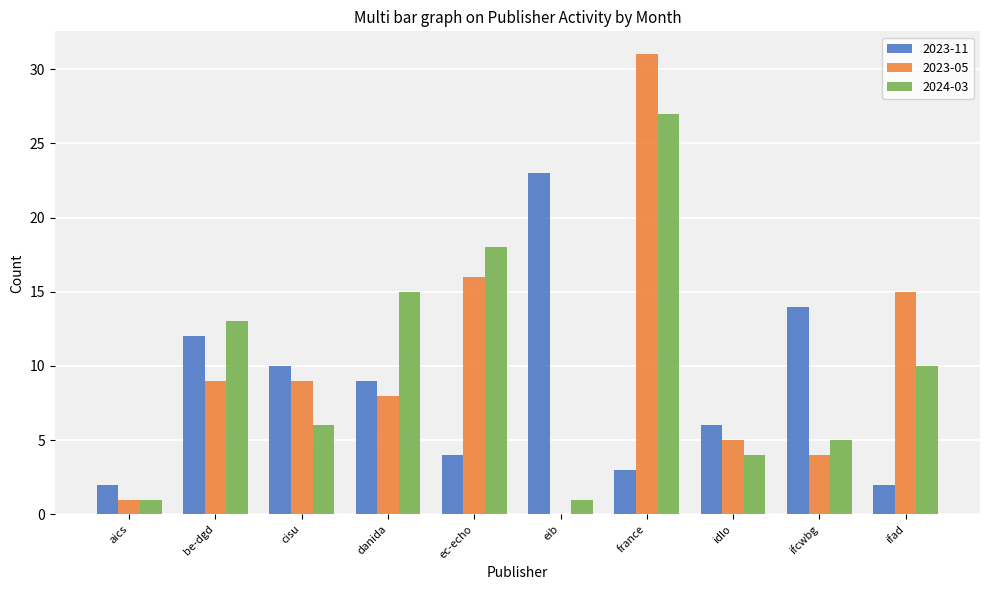

The value of 2024-03 at ifcwbg is 2. True or false?

False